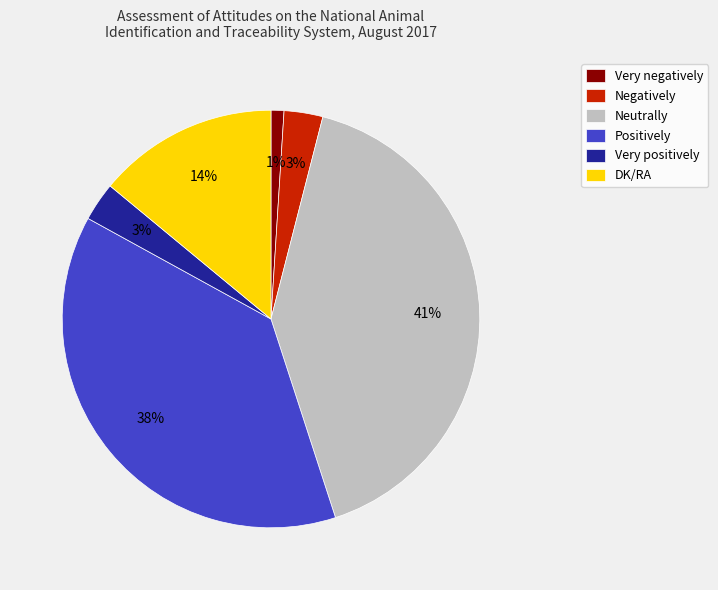

Combined, do Positively and DK/RA account for over 50%?

Yes